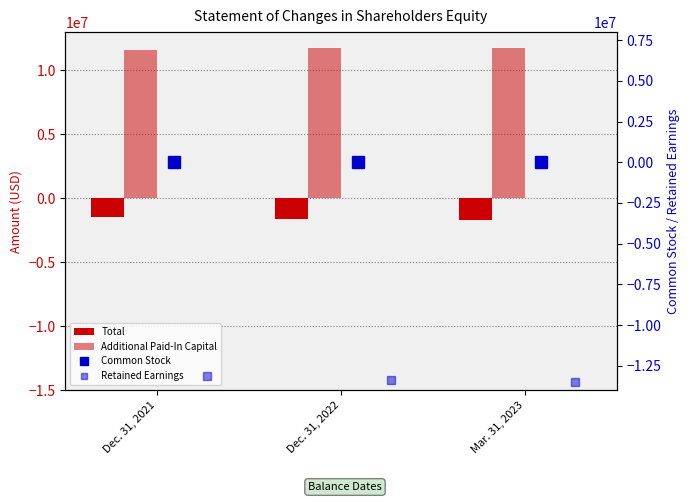

What position from the right is Dec. 31, 2022?

2